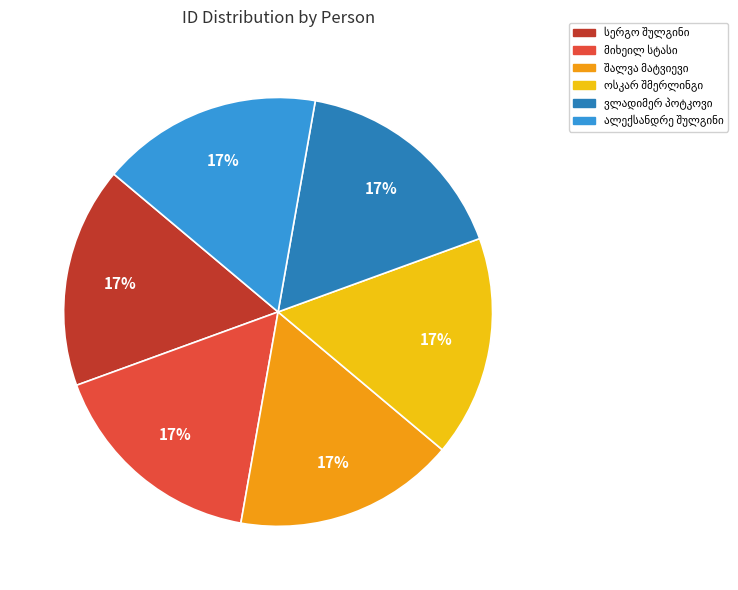

Does any single category account for the majority?

No